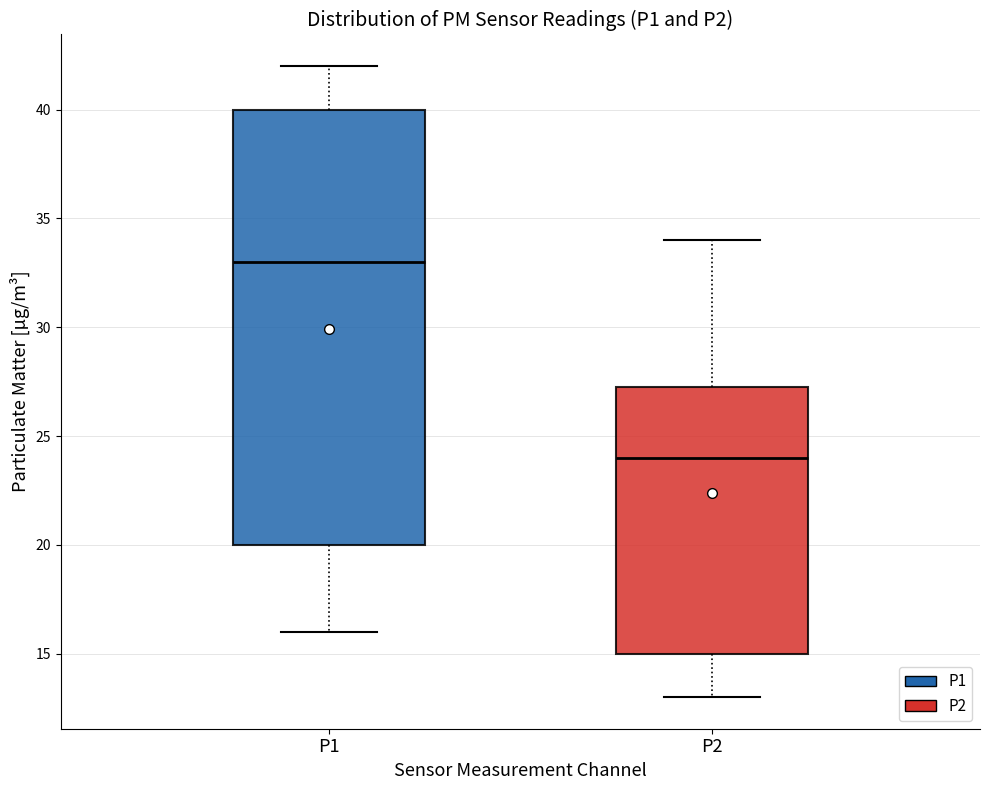

Reading left to right, read every box against the y-axis: the position of its median line, the range the box covers, and the ends of its whiskers. The values are not printed on the chart, so give them approximately, as read against the axis.

P1: median 33.0, box 20.0 to 40.0, whiskers 16.0 to 42.0
P2: median 24.0, box 15.0 to 27.5, whiskers 13.0 to 34.0